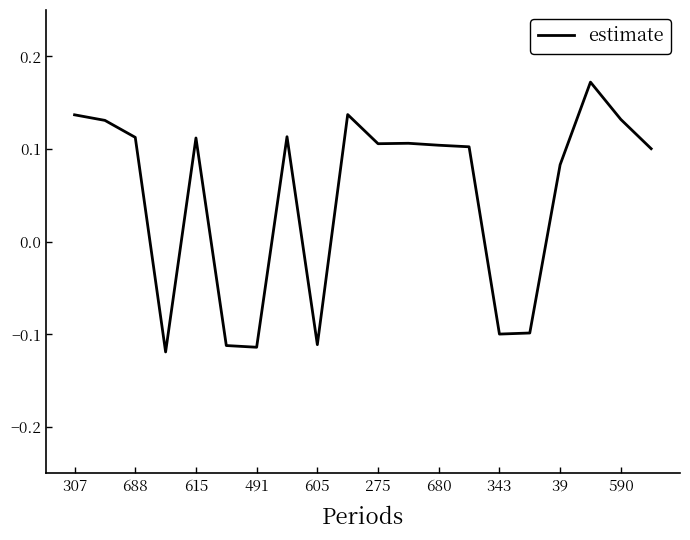

At which label does the data first exceed 0?

307